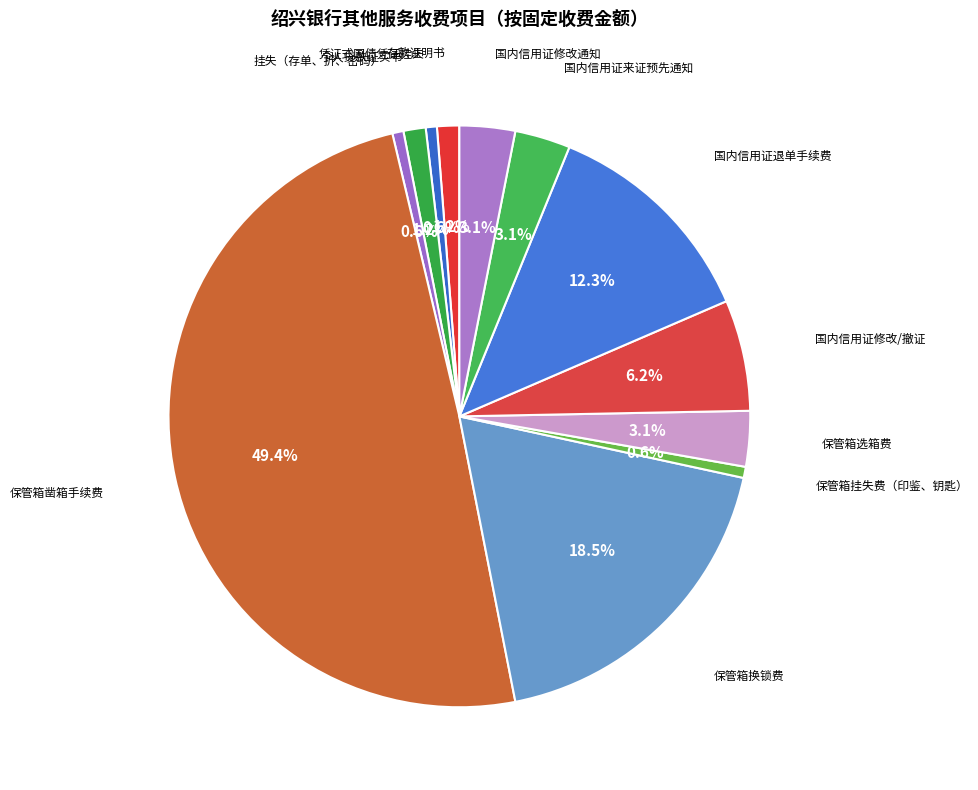

Which has a higher value, 保管箱挂失费（印鉴、钥匙） or 国内信用证修改/撤证?

国内信用证修改/撤证